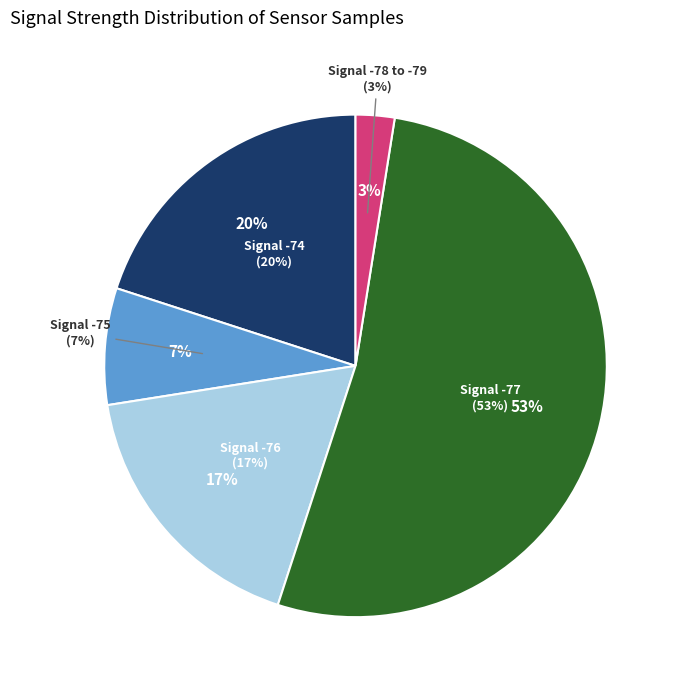

Is the sum of 10 and 3 greater than half?

No